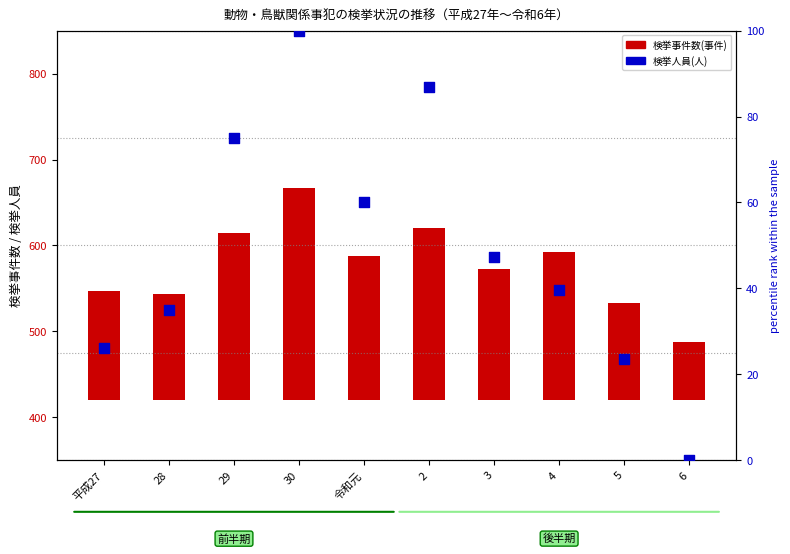

Which series has the largest total across all categories?

検挙事件数(事件)